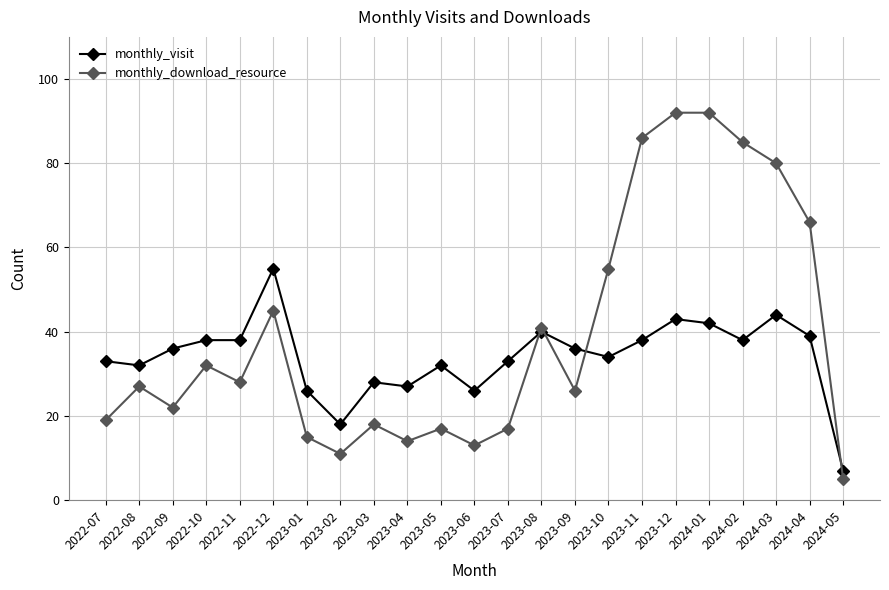

At how many categories does at least one series exceed 10?

22